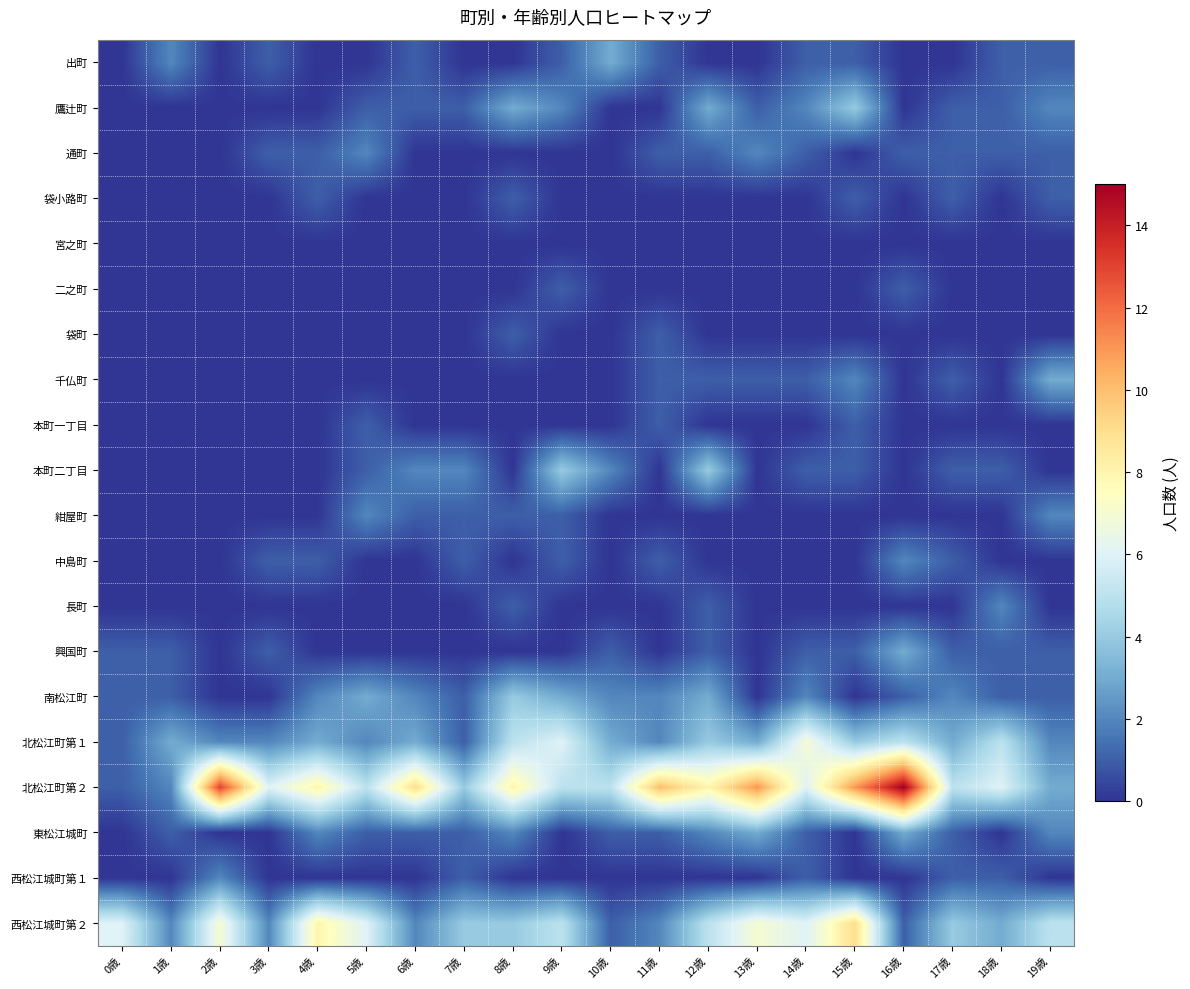

What is the total value across all series at 2歳?

24